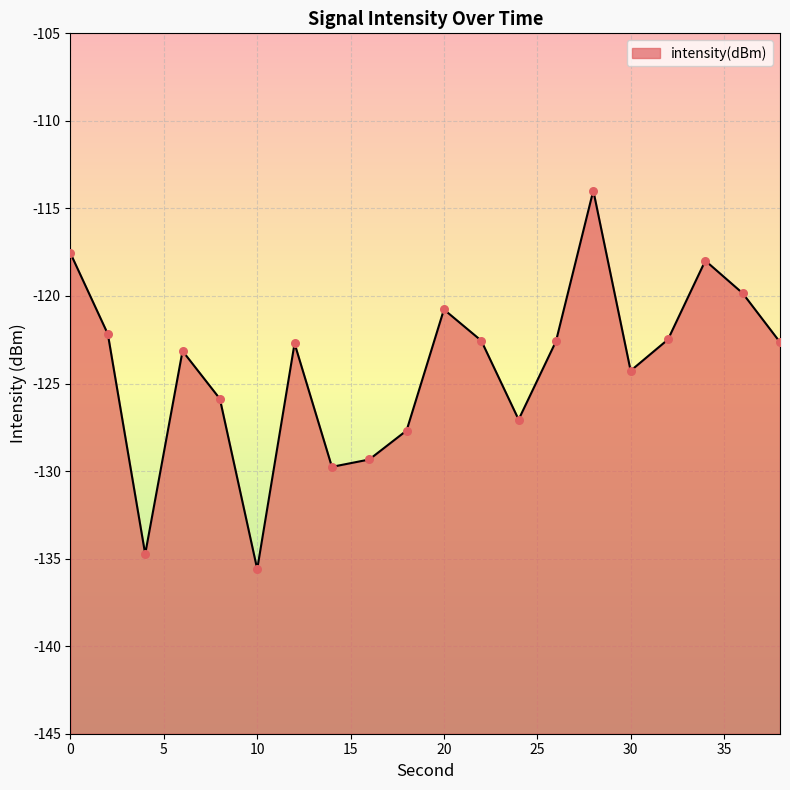

What is the change in value from 24 to 28?

+13.1